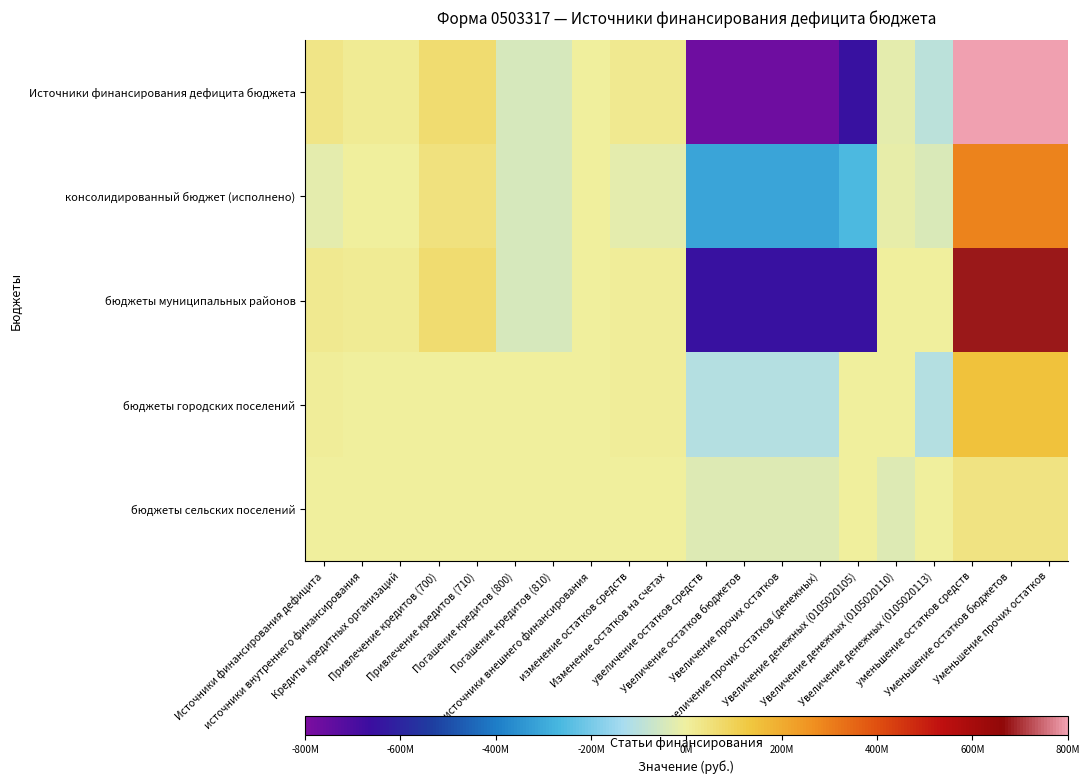

Reading left to right, transcribe all the data shown in this chart.

Источники финансирования дефицита бюджета: Источники финансирования дефицита=32982217.0	источники внутреннего финансирования=14000000.0	Кредиты кредитных организаций=14000000.0	Привлечение кредитов (700)=63405400.0	Привлечение кредитов (710)=63405400.0	Погашение кредитов (800)=-49405400.0	Погашение кредитов (810)=-49405400.0	источники внешнего финансирования=0.0	изменение остатков средств=18982217.0	Изменение остатков на счетах=18982217.0	увеличение остатков средств=-771885339.5	Увеличение остатков бюджетов=-771885339.5	Увеличение прочих остатков=-771885339.5	Увеличение прочих остатков (денежных)=-771885339.5	Увеличение денежных (0105020105)=-654084354.9	Увеличение денежных (0105020110)=-19928150.0	Увеличение денежных (0105020113)=-97872834.6	уменьшение остатков средств=835090764.5	Уменьшение остатков бюджетов=835090764.5	Уменьшение прочих остатков=835090764.5
консолидированный бюджет (исполнено): Источники финансирования дефицита=-21914750.7	источники внутреннего финансирования=0.0	Кредиты кредитных организаций=0.0	Привлечение кредитов (700)=49405400.0	Привлечение кредитов (710)=49405400.0	Погашение кредитов (800)=-49405400.0	Погашение кредитов (810)=-49405400.0	источники внешнего финансирования=0.0	изменение остатков средств=-21914750.7	Изменение остатков на счетах=-21914750.7	увеличение остатков средств=-312300083.3	Увеличение остатков бюджетов=-312300083.3	Увеличение прочих остатков=-312300083.3	Увеличение прочих остатков (денежных)=-312300083.3	Увеличение денежных (0105020105)=-260972168.4	Увеличение денежных (0105020110)=-13755886.3	Увеличение денежных (0105020113)=-37572028.5	уменьшение остатков средств=290385332.7	Уменьшение остатков бюджетов=290385332.7	Уменьшение прочих остатков=290385332.7
бюджеты муниципальных районов: Источники финансирования дефицита=23102175.5	источники внутреннего финансирования=14000000.0	Кредиты кредитных организаций=14000000.0	Привлечение кредитов (700)=63405400.0	Привлечение кредитов (710)=63405400.0	Погашение кредитов (800)=-49405400.0	Погашение кредитов (810)=-49405400.0	источники внешнего финансирования=0.0	изменение остатков средств=9102175.5	Изменение остатков на счетах=9102175.5	увеличение остатков средств=-656087654.9	Увеличение остатков бюджетов=-656087654.9	Увеличение прочих остатков=-656087654.9	Увеличение прочих остатков (денежных)=-656087654.9	Увеличение денежных (0105020105)=-656087654.9	Увеличение денежных (0105020110)=0.0	Увеличение денежных (0105020113)=0.0	уменьшение остатков средств=680959181.5	Уменьшение остатков бюджетов=680959181.5	Уменьшение прочих остатков=680959181.5
бюджеты городских поселений: Источники финансирования дефицита=9274758.4	источники внутреннего финансирования=0.0	Кредиты кредитных организаций=0.0	Привлечение кредитов (700)=0.0	Привлечение кредитов (710)=0.0	Погашение кредитов (800)=0.0	Погашение кредитов (810)=0.0	источники внешнего финансирования=0.0	изменение остатков средств=9274758.4	Изменение остатков на счетах=9274758.4	увеличение остатков средств=-111191934.6	Увеличение остатков бюджетов=-111191934.6	Увеличение прочих остатков=-111191934.6	Увеличение прочих остатков (денежных)=-111191934.6	Увеличение денежных (0105020105)=0.0	Увеличение денежных (0105020110)=0.0	Увеличение денежных (0105020113)=-111191934.6	уменьшение остатков средств=145759647.0	Уменьшение остатков бюджетов=145759647.0	Уменьшение прочих остатков=145759647.0
бюджеты сельских поселений: Источники финансирования дефицита=605283.0	источники внутреннего финансирования=0.0	Кредиты кредитных организаций=0.0	Привлечение кредитов (700)=0.0	Привлечение кредитов (710)=0.0	Погашение кредитов (800)=0.0	Погашение кредитов (810)=0.0	источники внешнего финансирования=0.0	изменение остатков средств=605283.0	Изменение остатков на счетах=605283.0	увеличение остатков средств=-34402950.0	Увеличение остатков бюджетов=-34402950.0	Увеличение прочих остатков=-34402950.0	Увеличение прочих остатков (денежных)=-34402950.0	Увеличение денежных (0105020105)=0.0	Увеличение денежных (0105020110)=-34402950.0	Увеличение денежных (0105020113)=0.0	уменьшение остатков средств=38169136.0	Уменьшение остатков бюджетов=38169136.0	Уменьшение прочих остатков=38169136.0